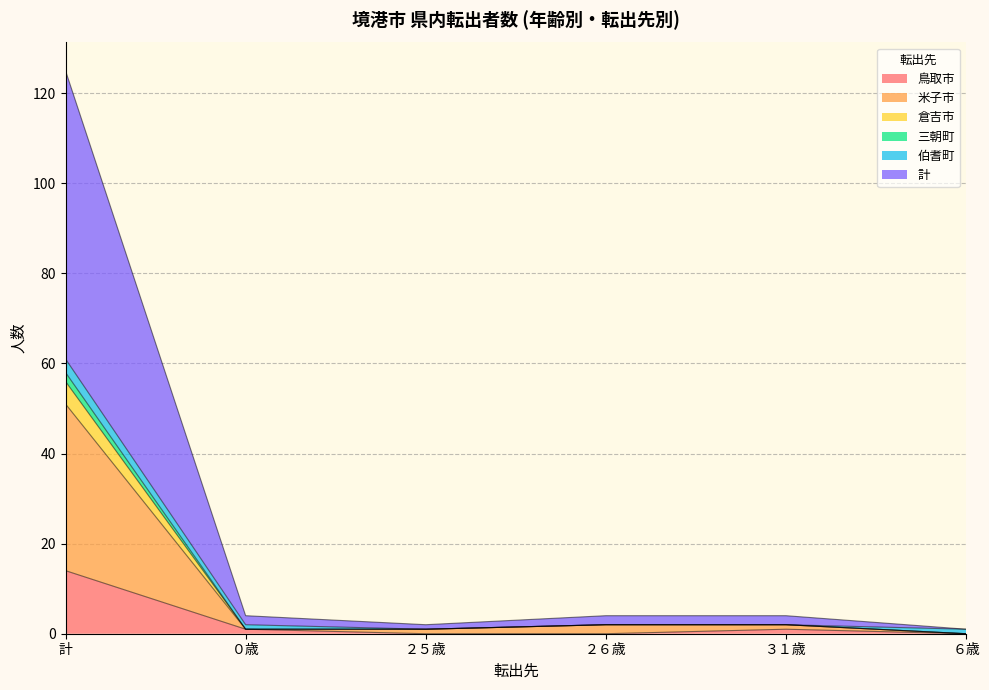

True or false: 鳥取市 and 三朝町 intersect in this chart.

False